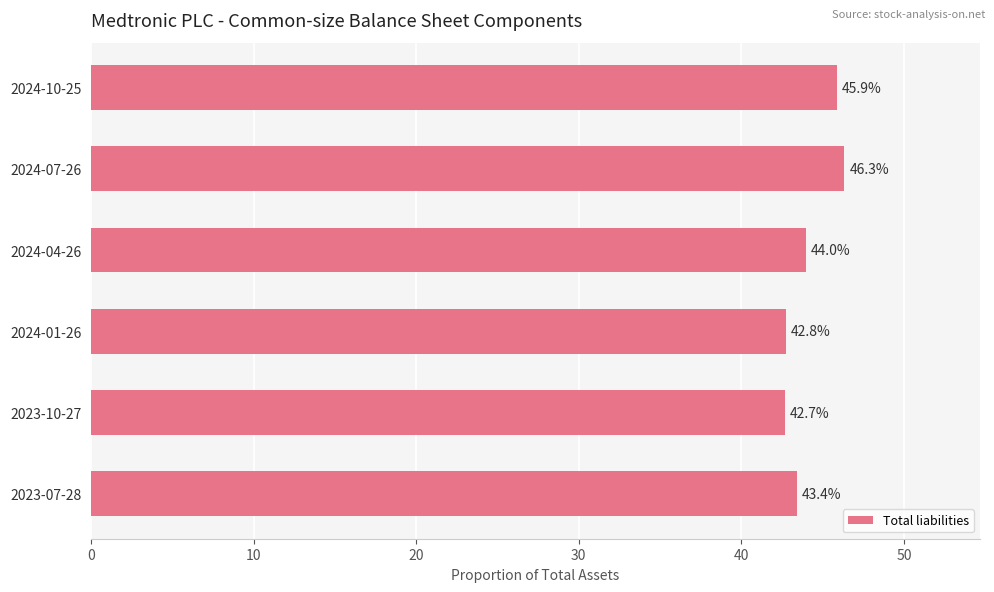

What is the change in value from 2024-10-25 to 2023-10-27?

-3.2